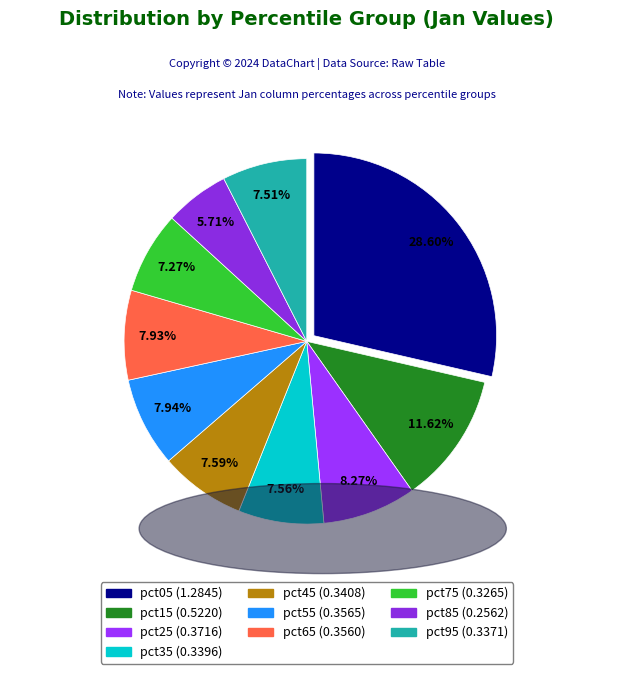

How many slices are in this pie chart?

10